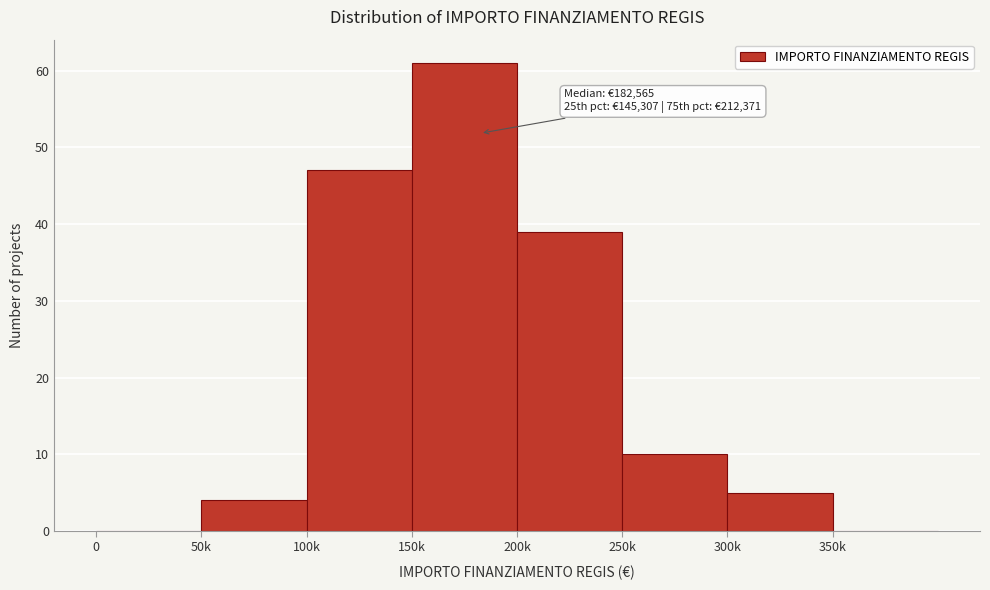

Reading left to right, transcribe all the data shown in this chart.

0=0	50k=4	100k=47	150k=61	200k=39	250k=10	300k=5	350k=0